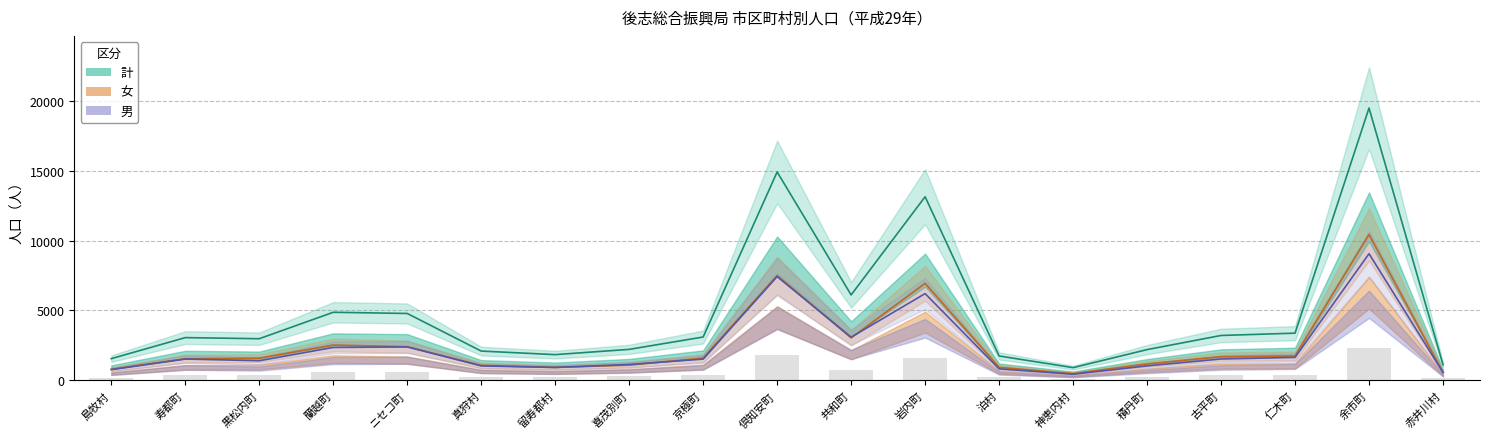

How many groups of bars are there?

19